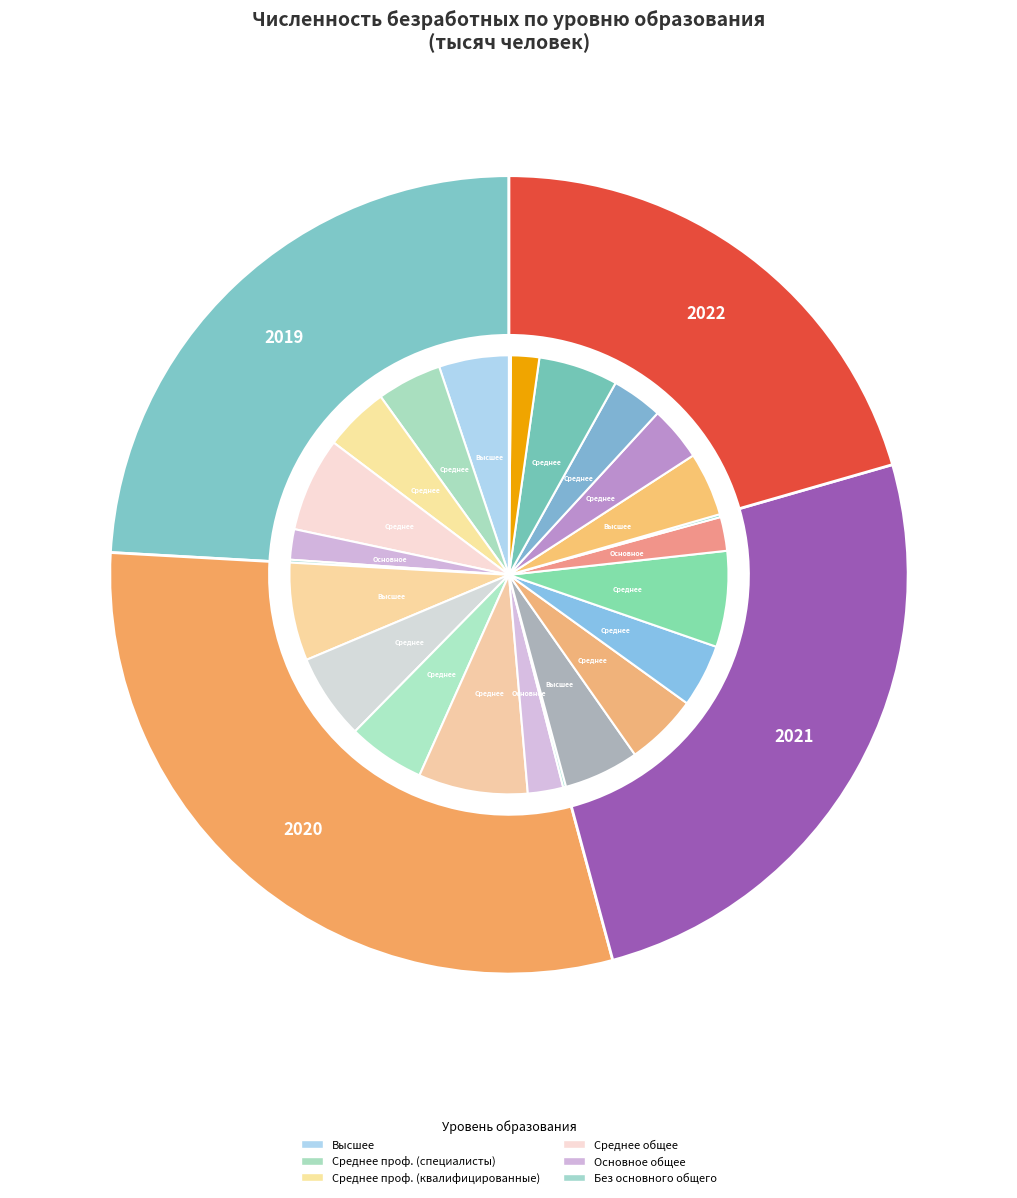

Between 2019 and 2022, which is larger?

2019